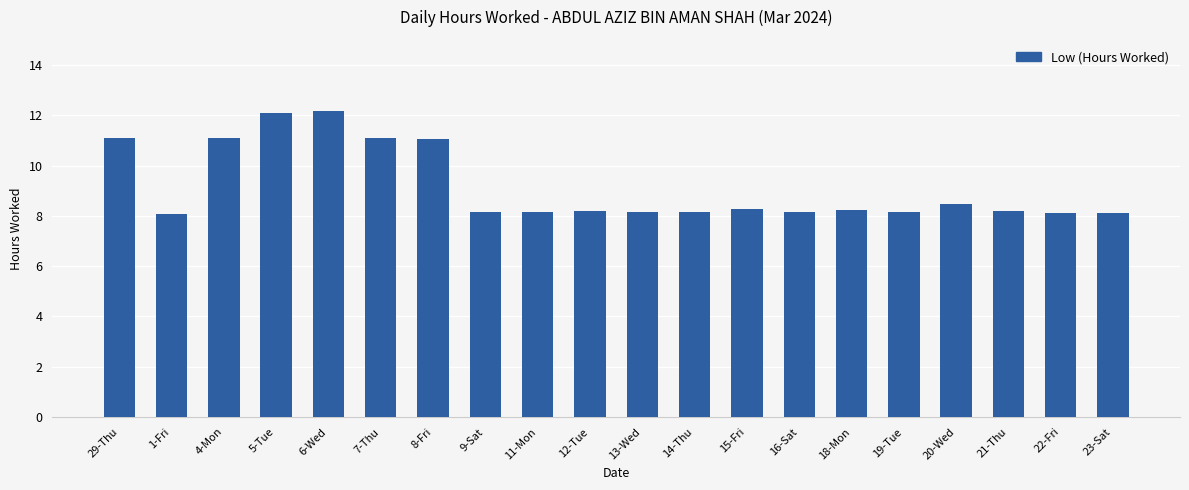

What is the approximate value at 23-Sat?

8.1